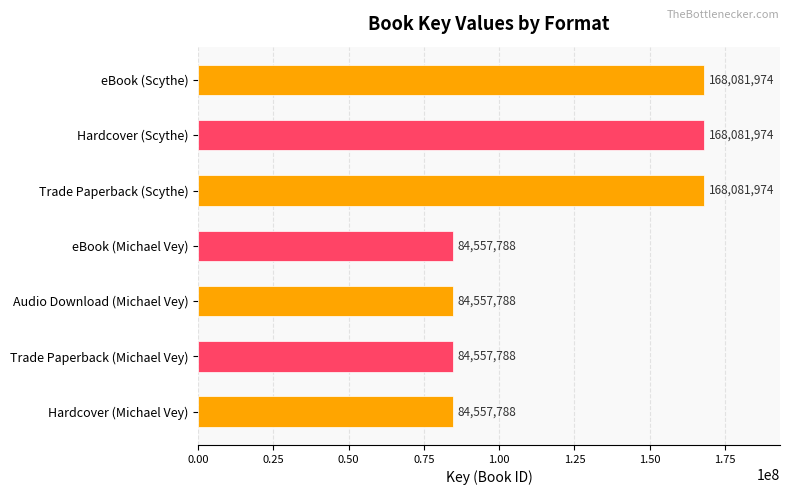

What is the change in value from eBook (Scythe) to Audio Download (Michael Vey)?

-83524186